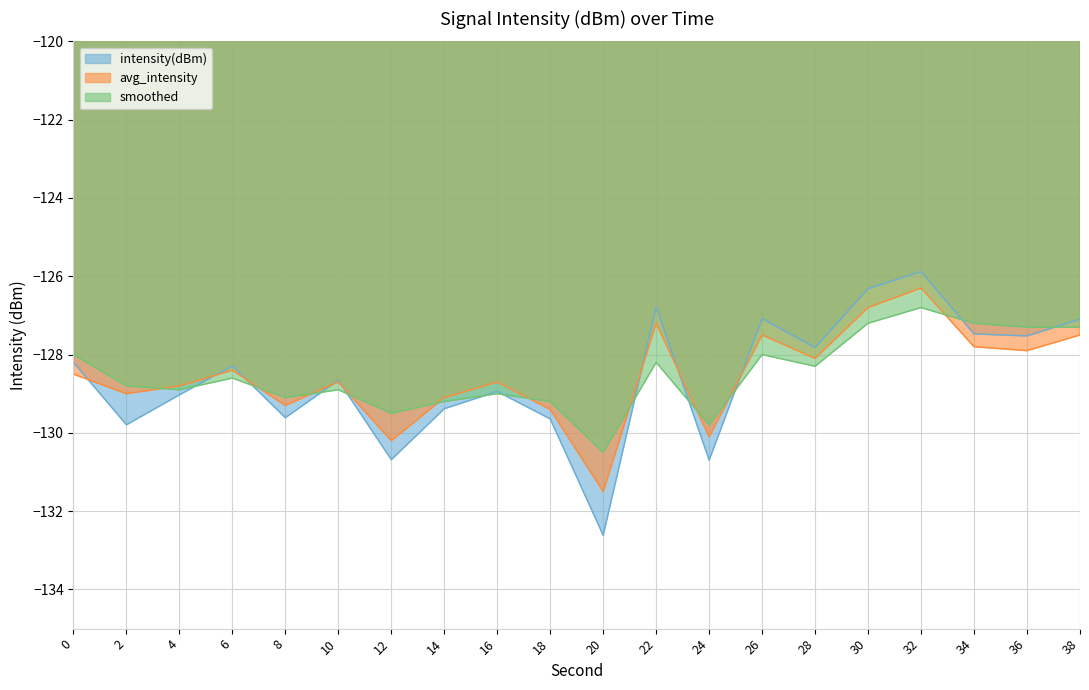

What are all the series names shown in the legend?

intensity(dBm), avg_intensity, smoothed